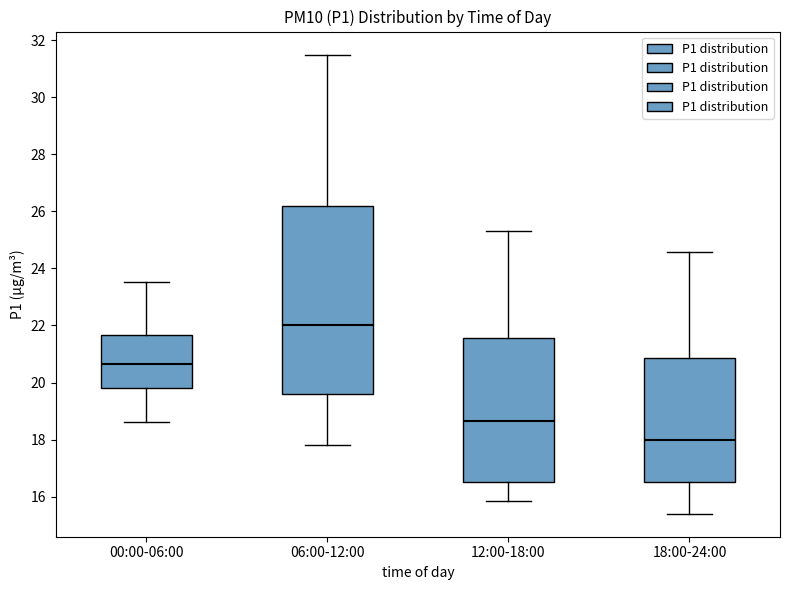

Comparing the boxes themselves (not the whiskers), which one is the tallest?

06:00-12:00